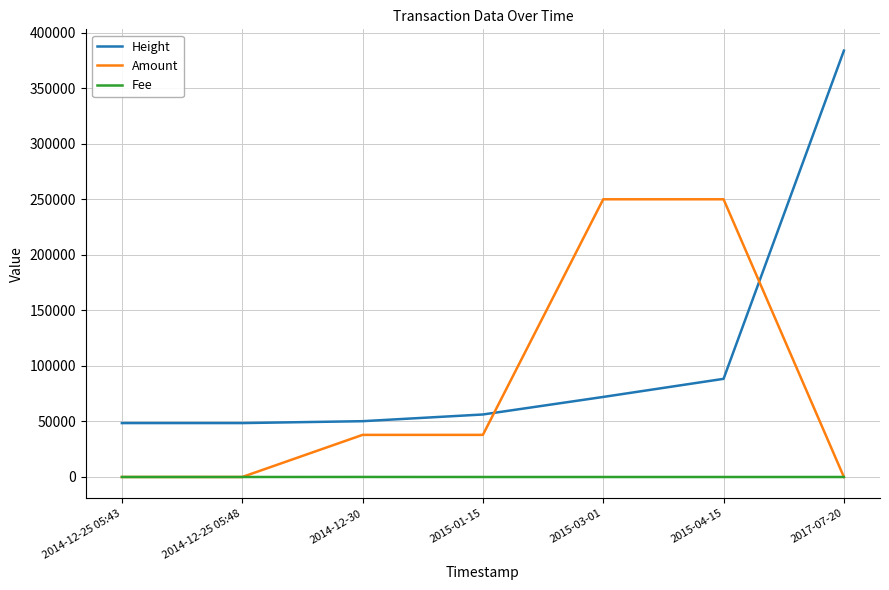

List the series in order of their overall mean, highest first.

Height, Amount, Fee